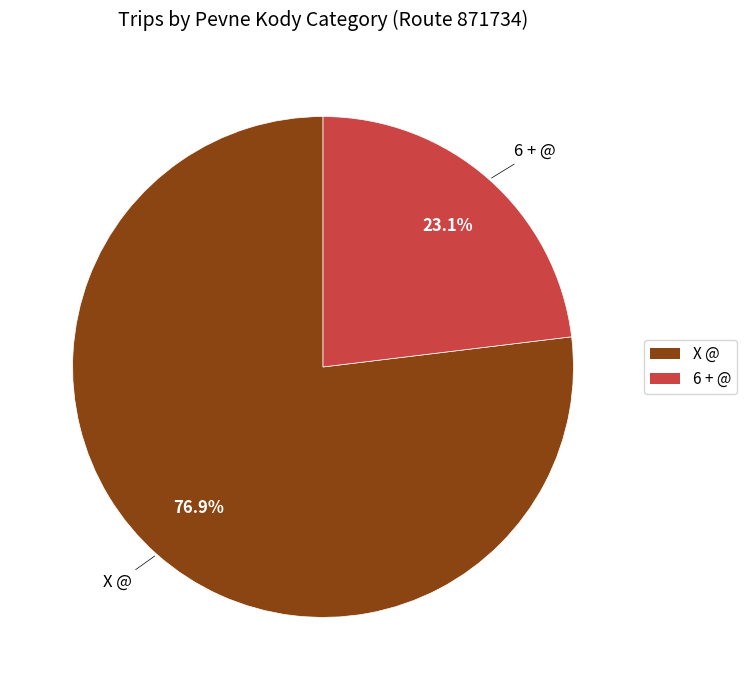

To the nearest percent, what portion does 6 + @ represent?

23%